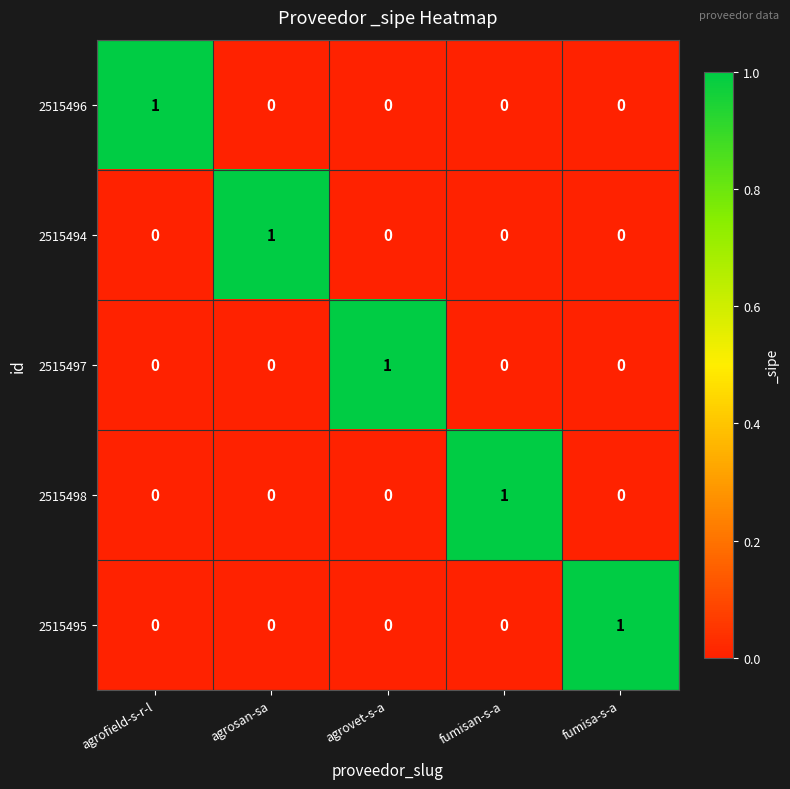

How many 2515495 values are between 0 and 1?

5